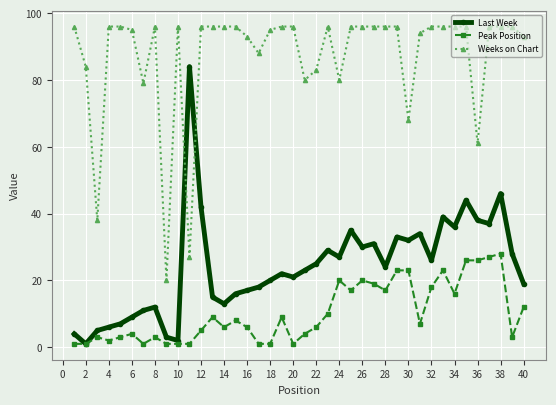

True or false: Last Week has more than 0 points higher than both neighbors.

True